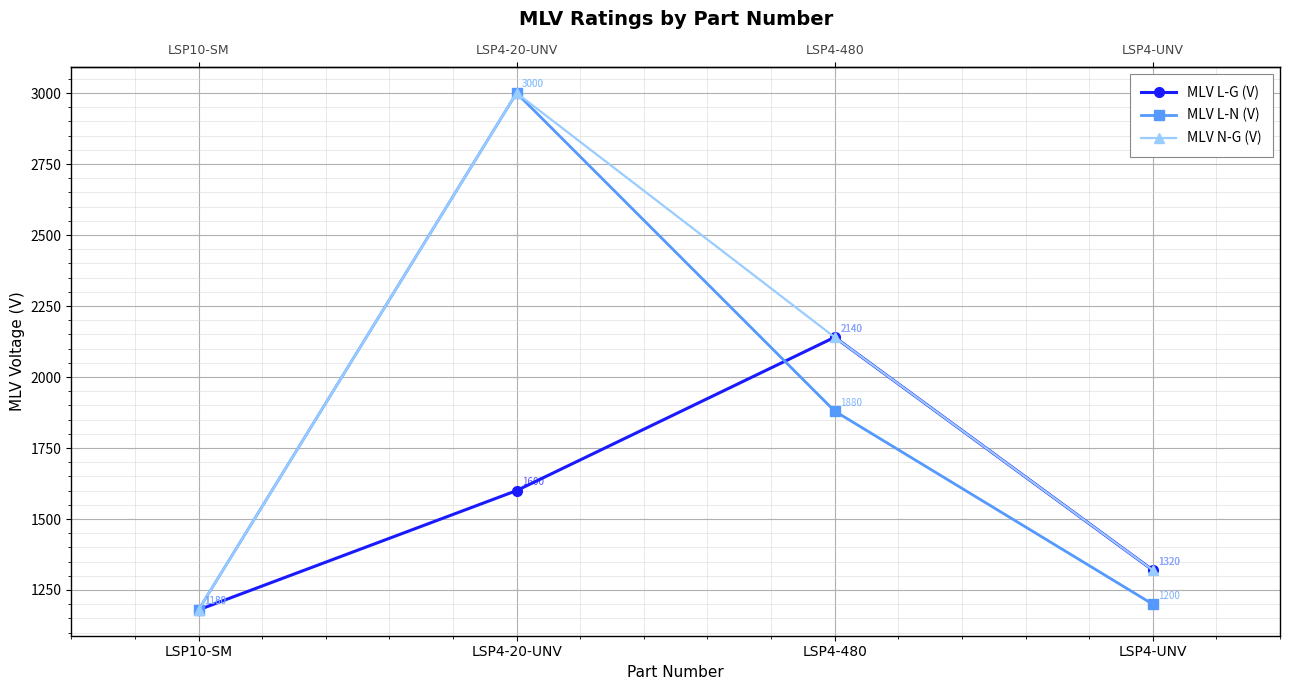

Rank the series by their average value, from lowest to highest.

MLV L-G (V), MLV L-N (V), MLV N-G (V)